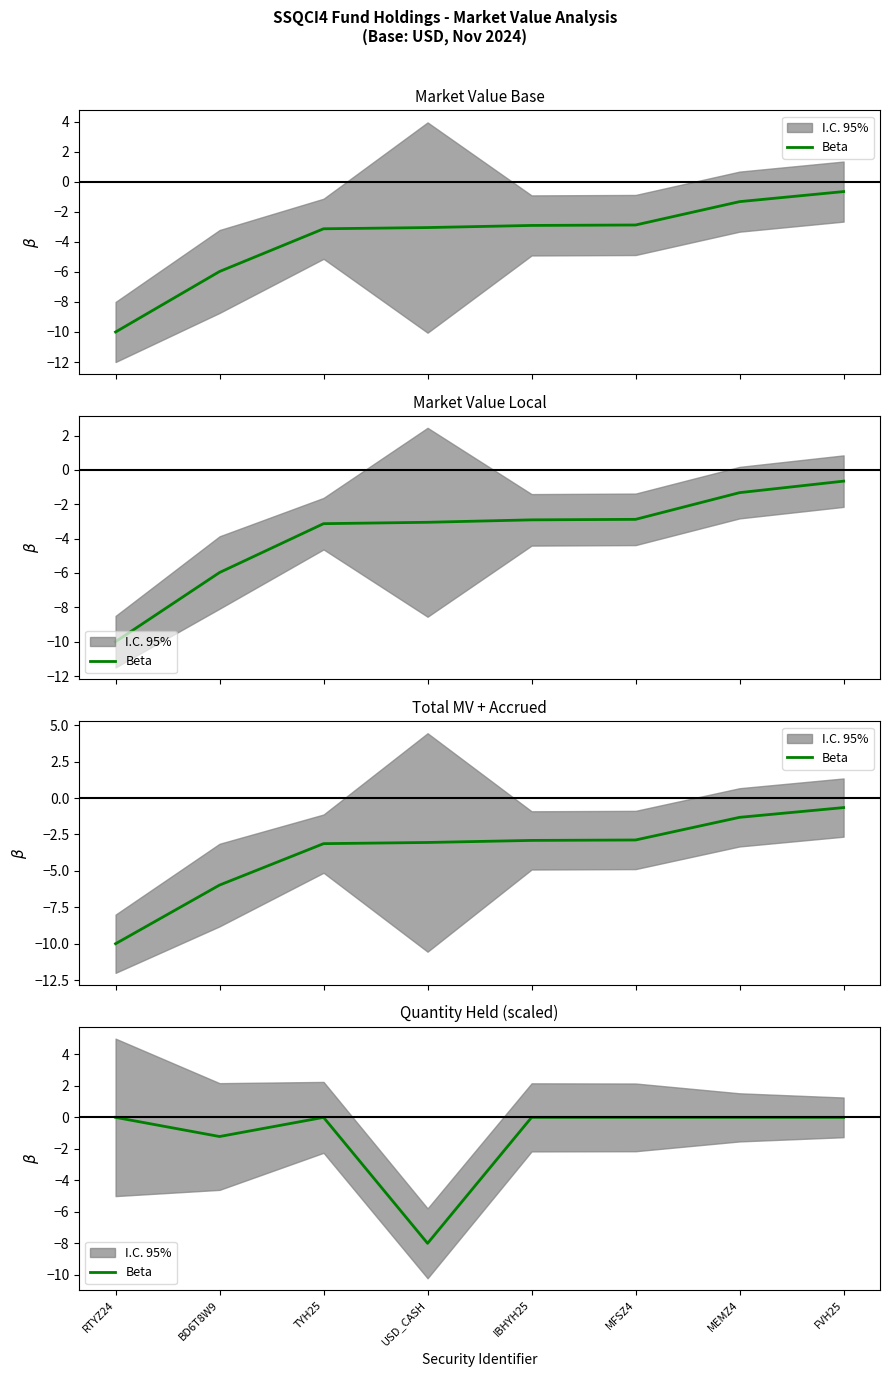

How many data points does each series have?

8